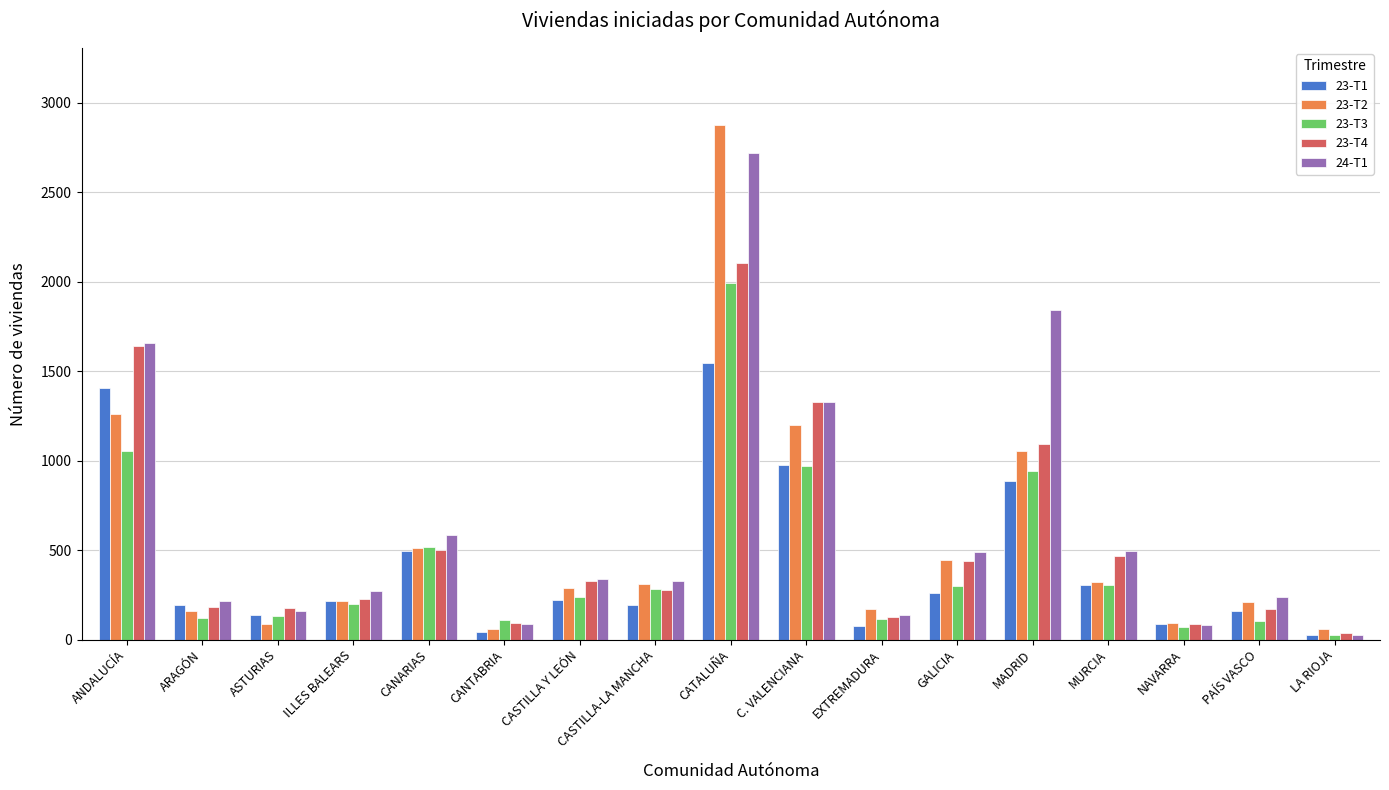

List the series in order of their peak value, lowest first.

23-T1, 23-T3, 23-T4, 24-T1, 23-T2